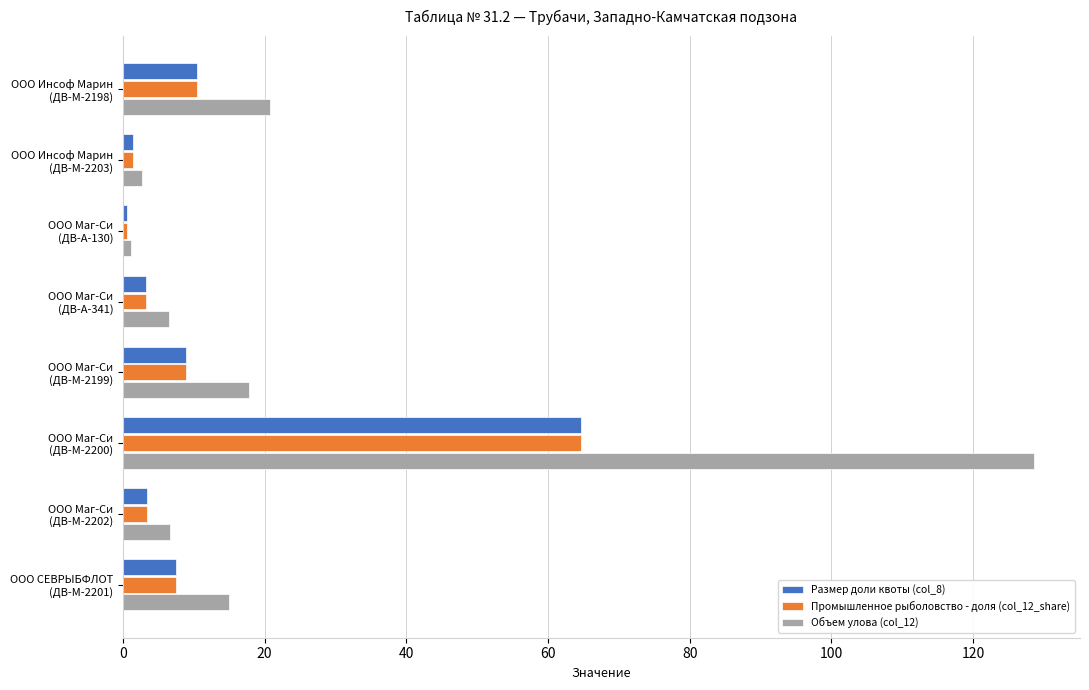

What is the maximum value for Объем улова (col_12)?

128.6